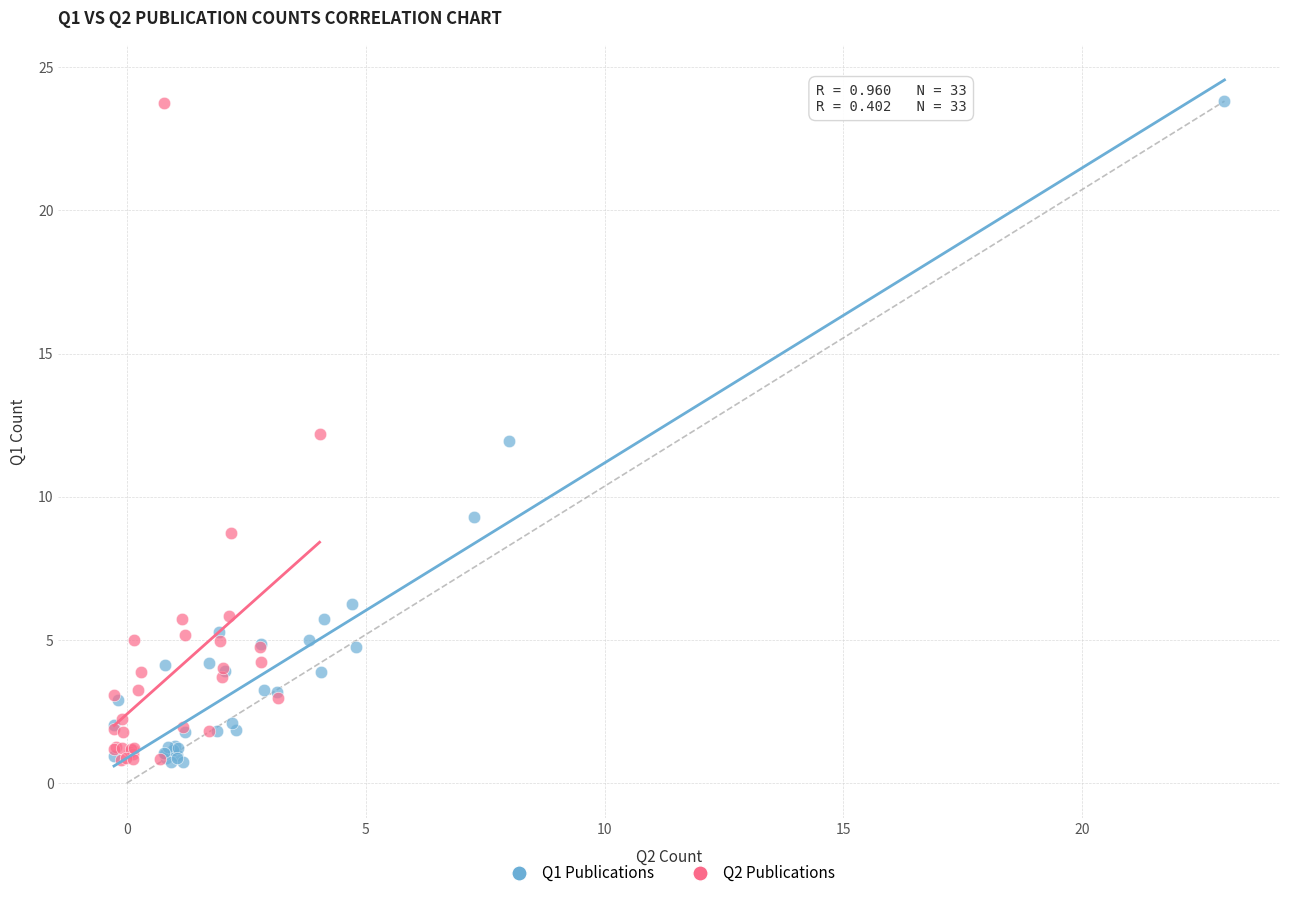

Which series has the largest Y range (max minus min)?

Q1 Publications